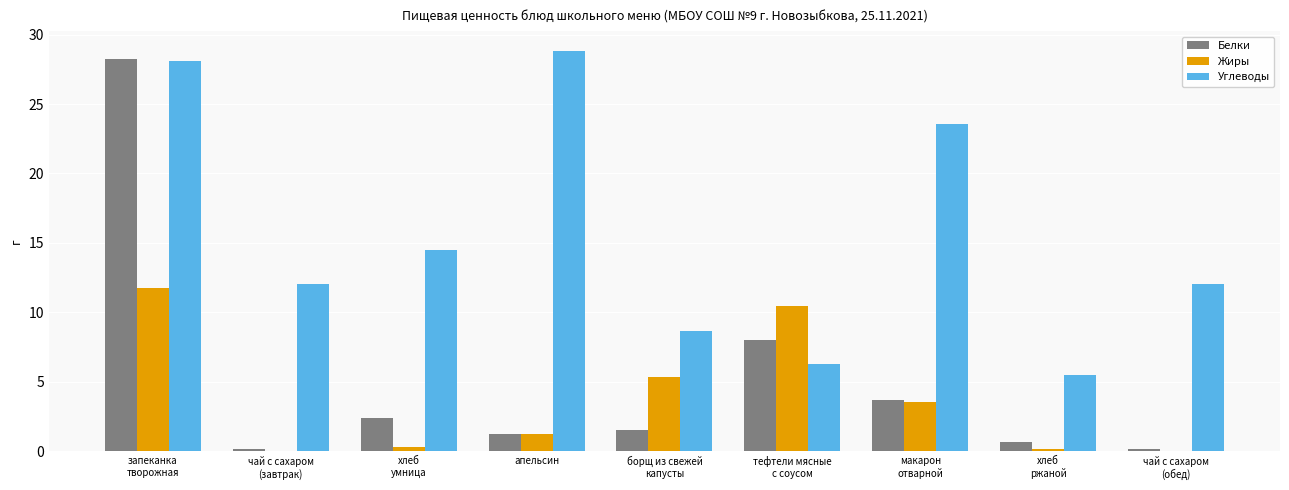

Which series has the largest total across all categories?

Углеводы